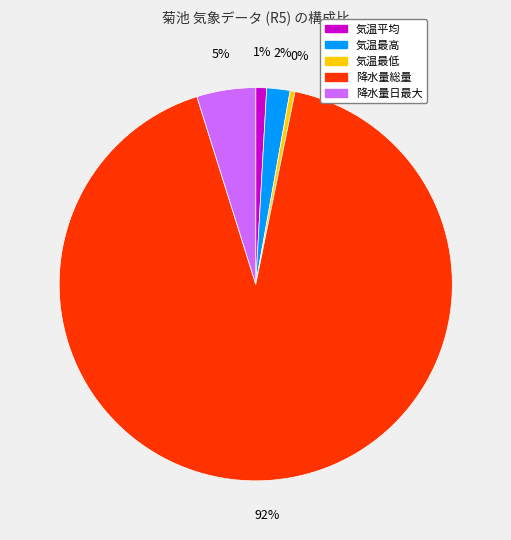

To the nearest percent, what is the difference between the 気温最高 and 降水量日最大 slice percentages?

3%